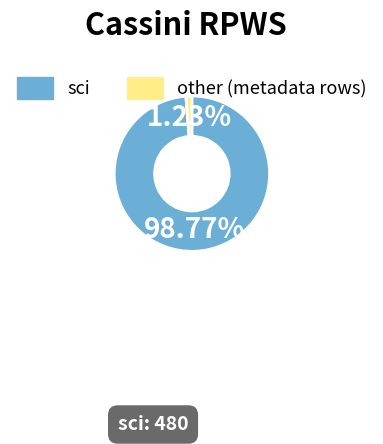

Is there a majority slice in this chart?

Yes